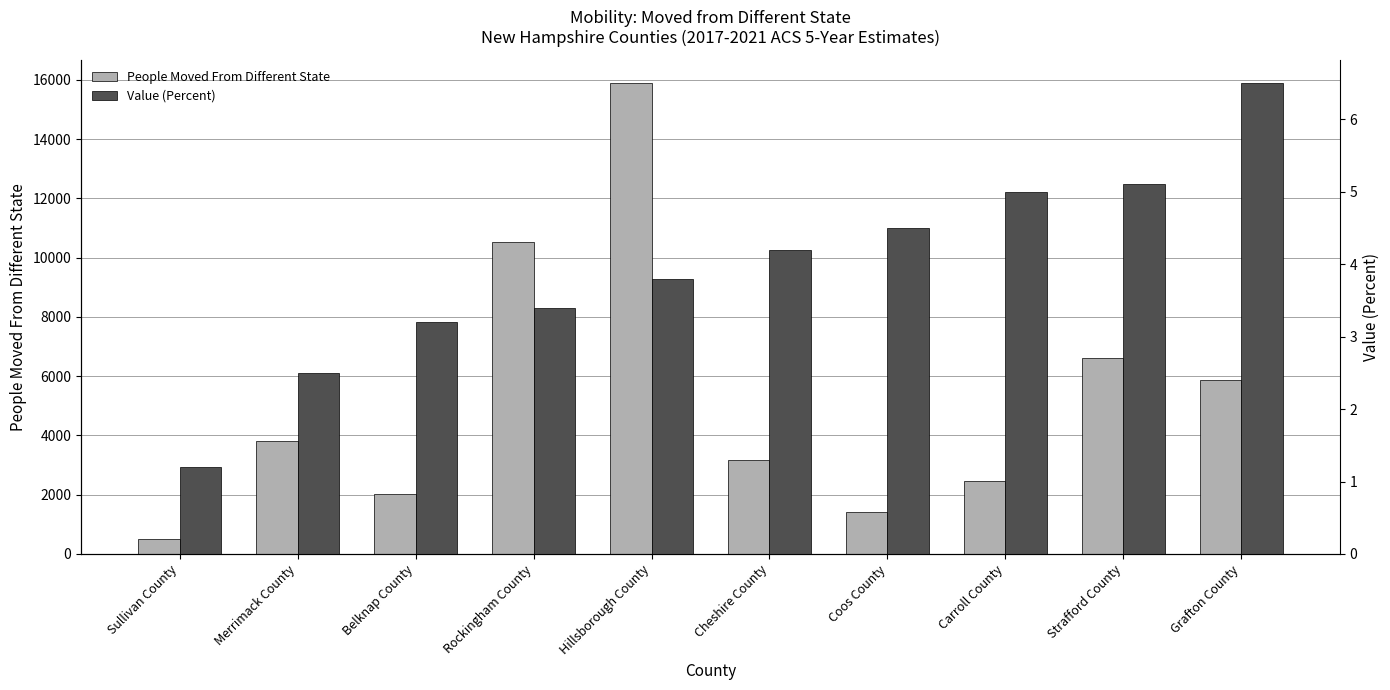

What is the sum of all People Moved From Different State values?

52297.0